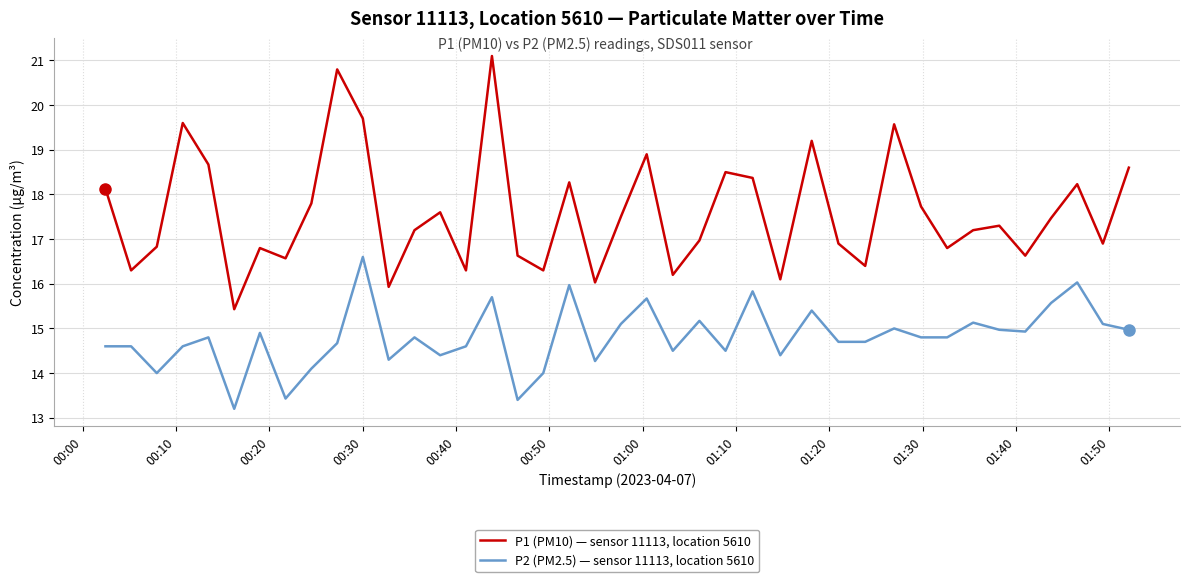

List the series in order of their peak value, highest first.

P1 (PM10) — sensor 11113, location 5610, P2 (PM2.5) — sensor 11113, location 5610